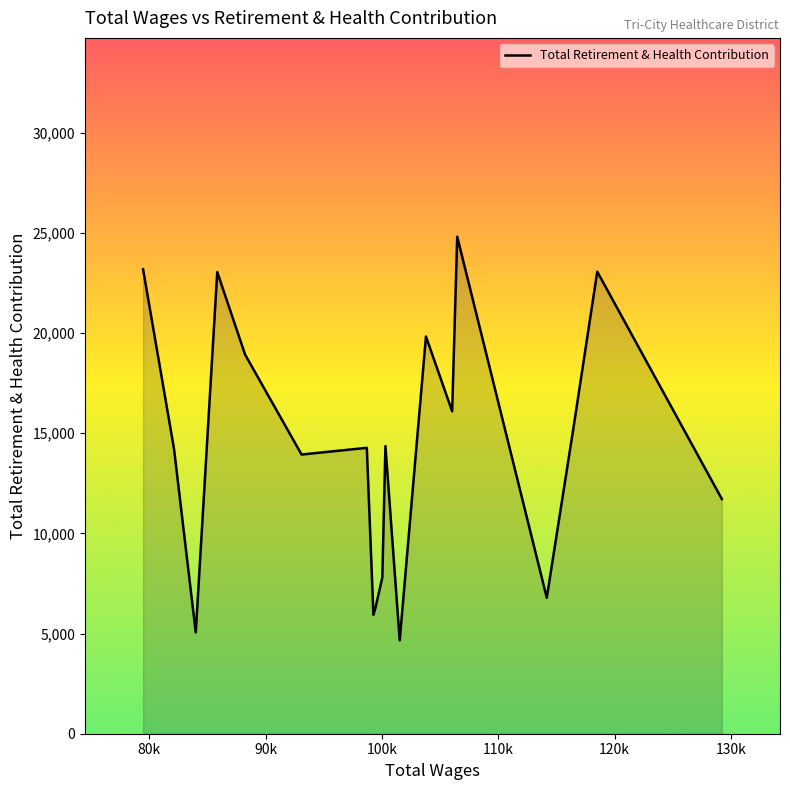

True or false: the data has more than 0 interior local peaks.

True